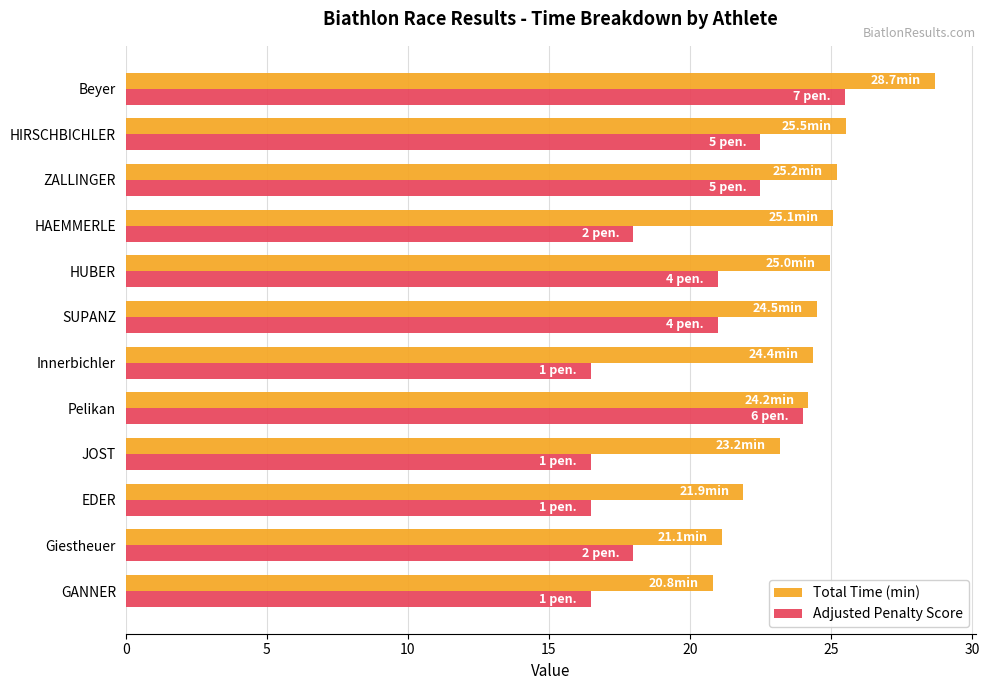

True or false: Adjusted Penalty Score has a value of 22.5 at HIRSCHBICHLER.

True